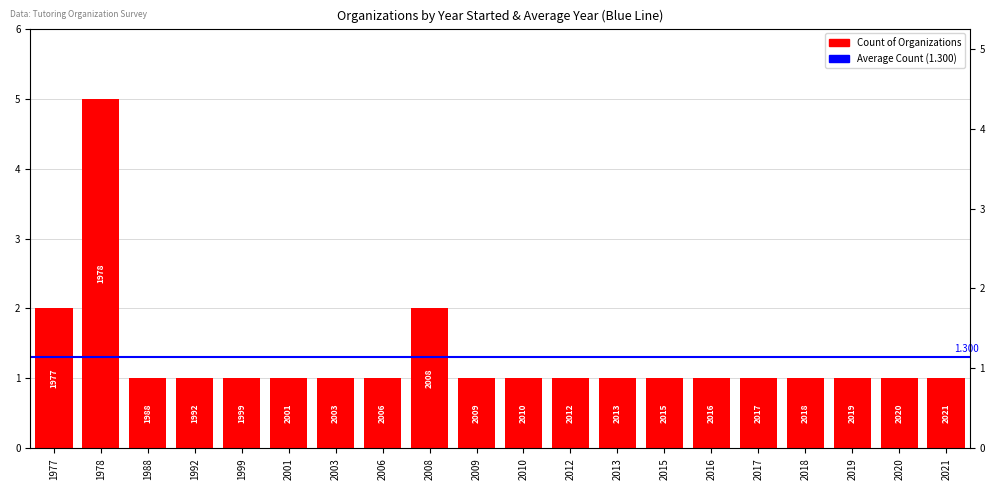

How many values are between 1 and 2?

19